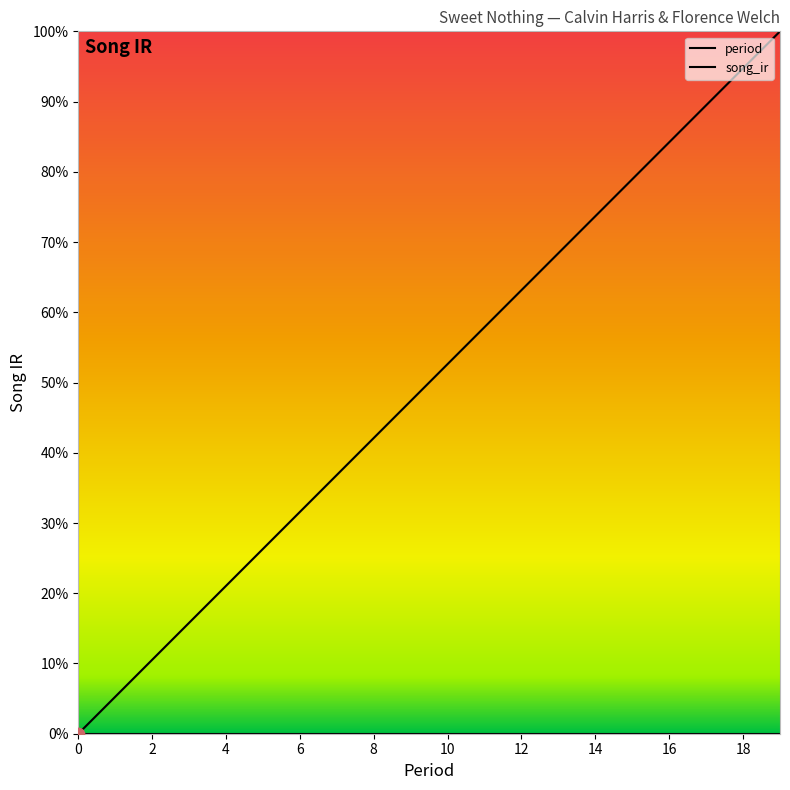

Is the value of song_ir at 12 greater than the value of period at 10?

No